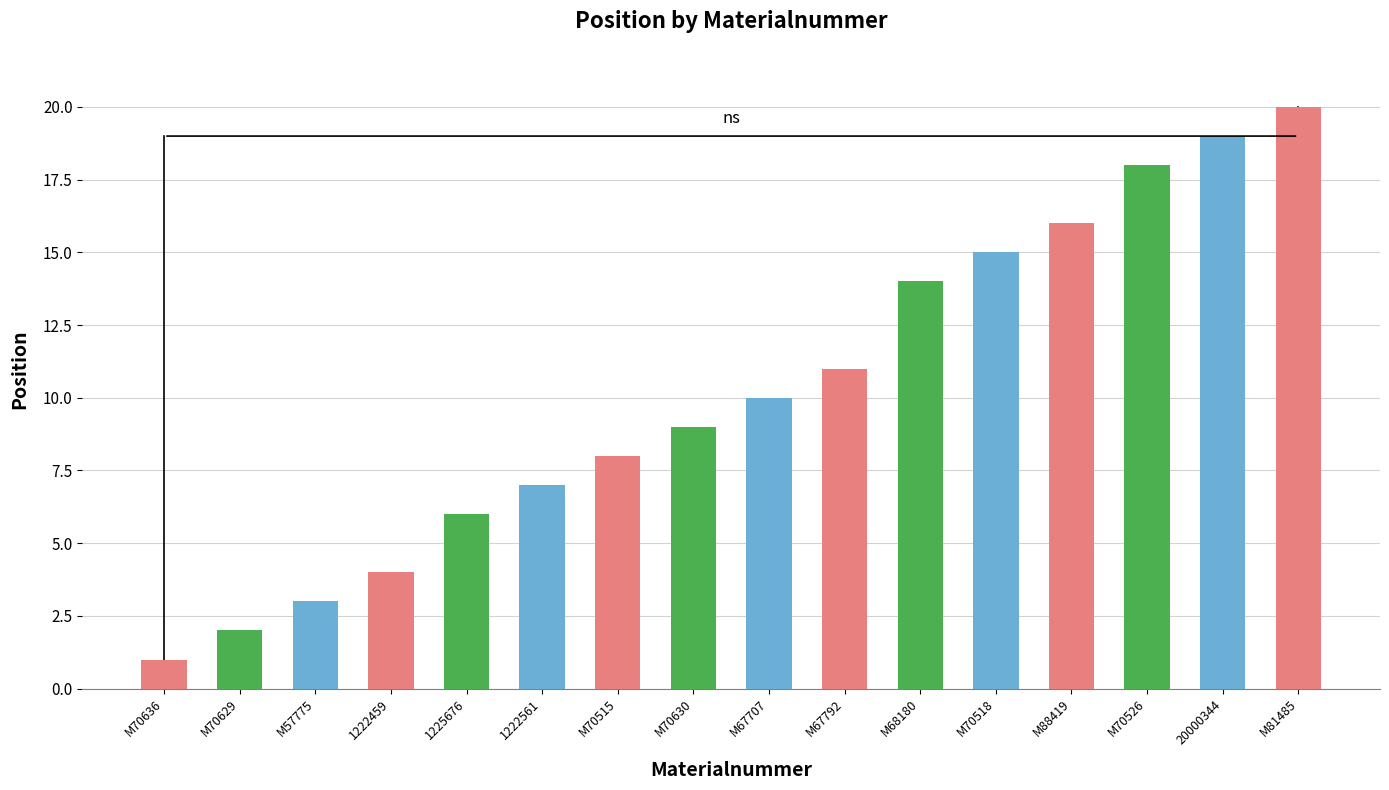

What is the difference between the maximum and minimum values?

19